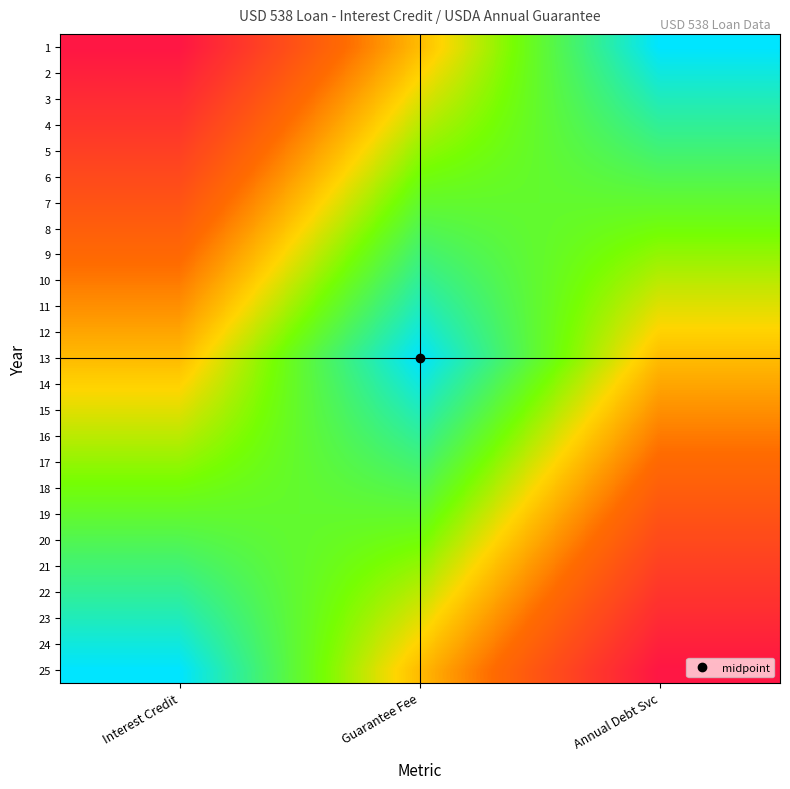

What is the difference between the highest and lowest values at Interest Credit?

2.0